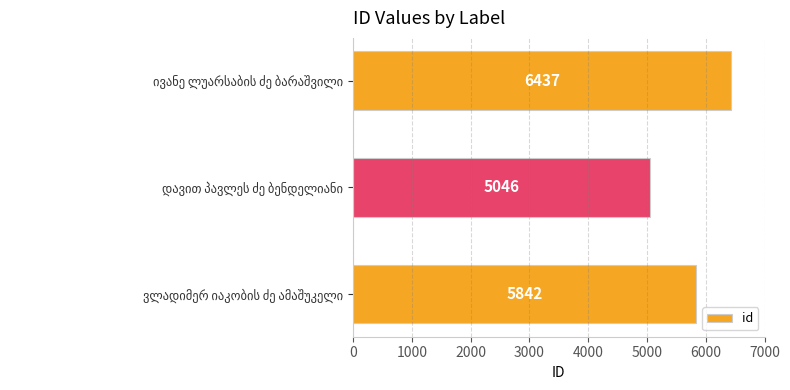

How many values are between 5046 and 6437?

3